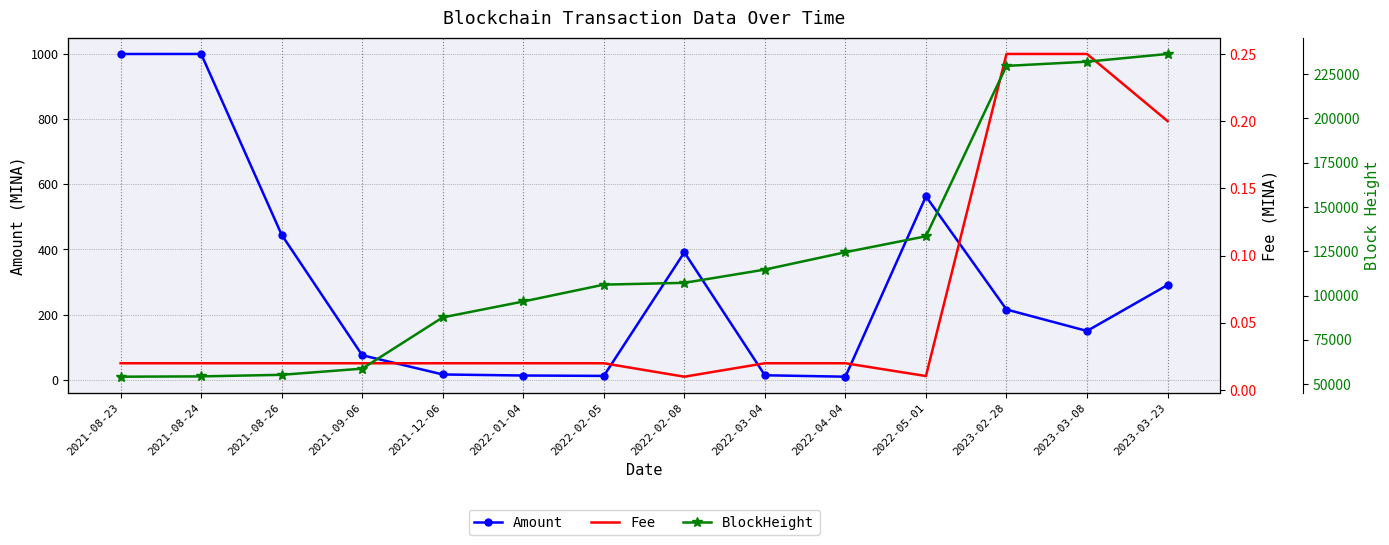

What is the value of the BlockHeight point at the 2nd from the left?

54416.0